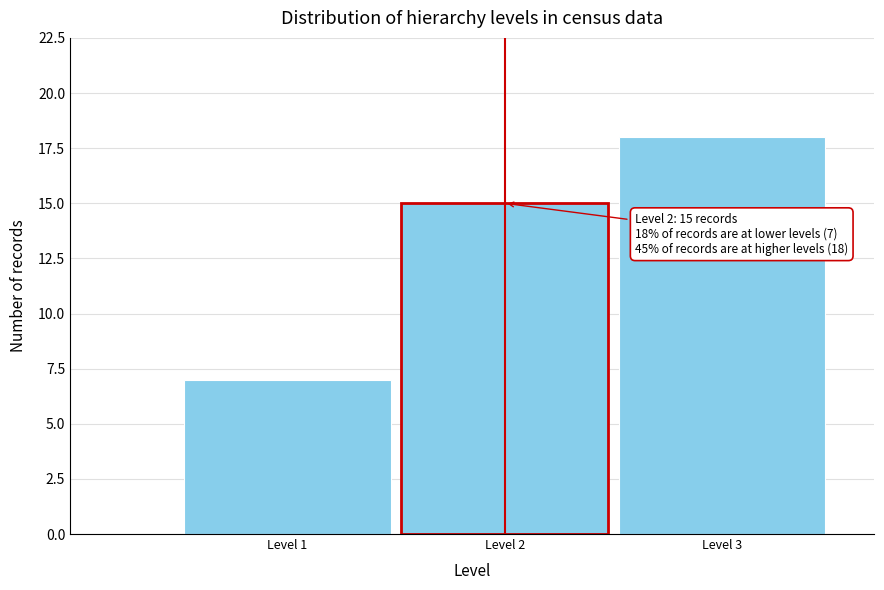

Reading left to right, transcribe all the data shown in this chart.

7	15	18